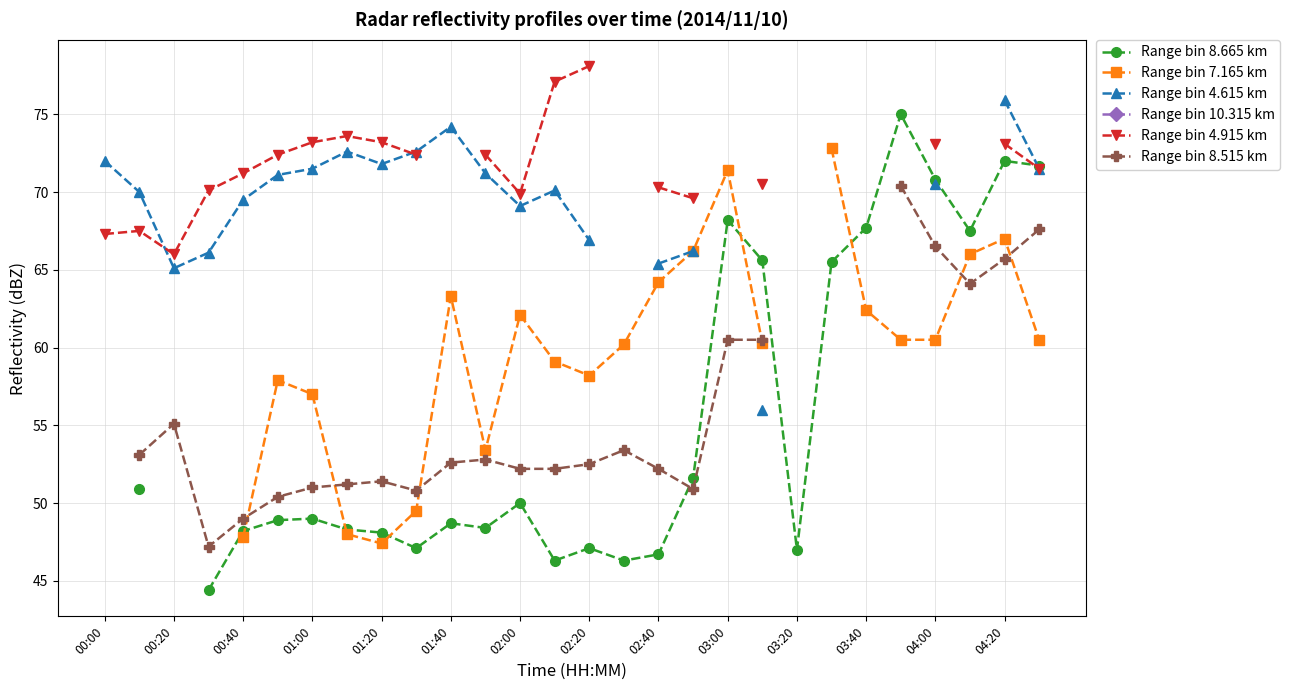

Is this an area chart (filled region under the line)?

No